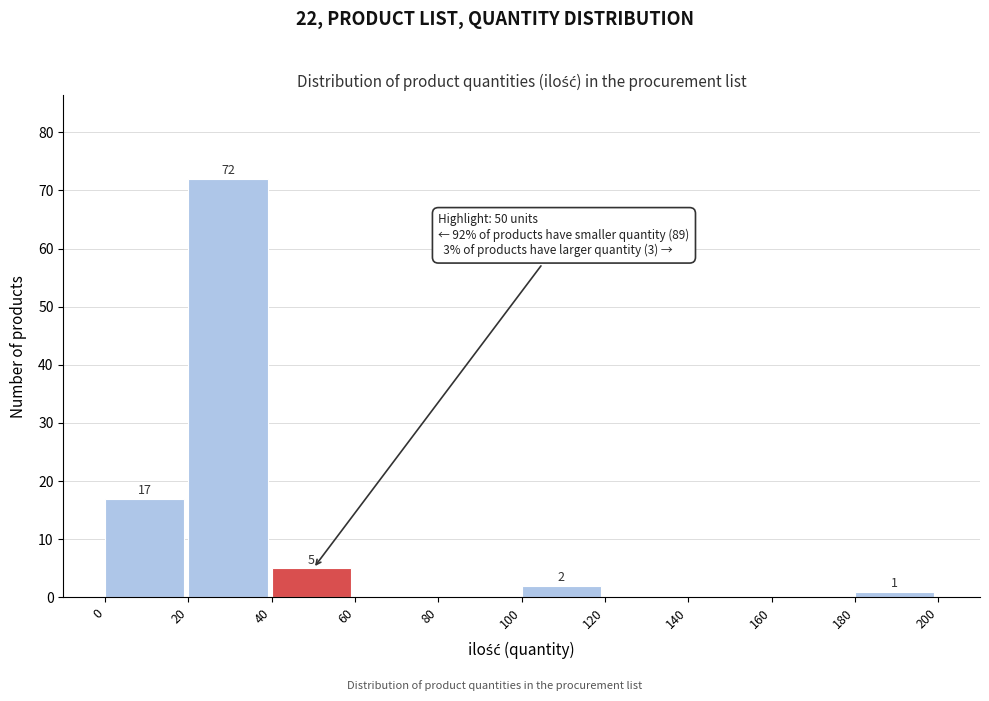

Over which range of the x-axis is the bar tallest?

20 to 40